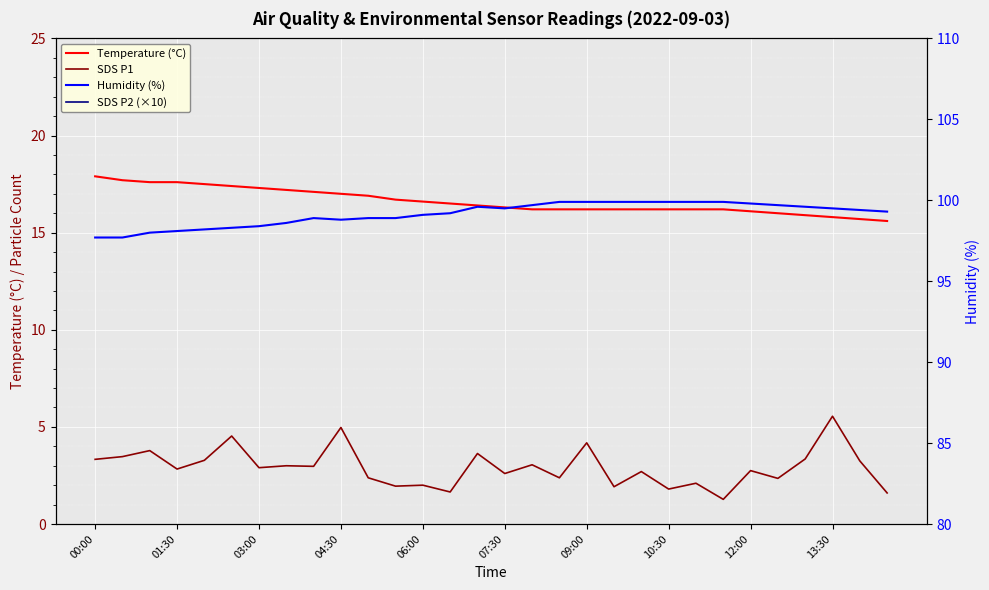

True or false: SDS P1 has a value of 4.2 at 17.

False